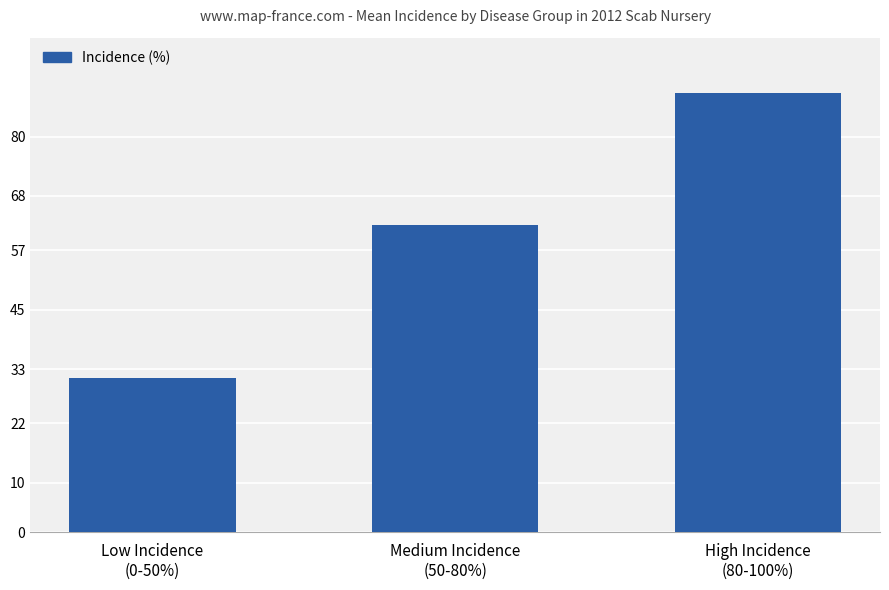

At which label does the data first exceed 62?

Medium Incidence
(50-80%)